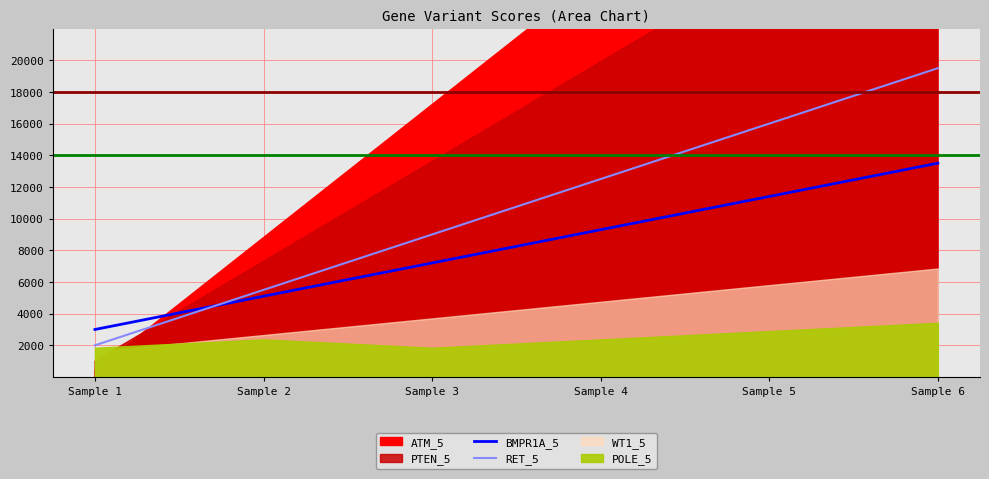

Rank the categories by RET_5 value from highest to lowest.

Sample 6, Sample 5, Sample 4, Sample 3, Sample 2, Sample 1